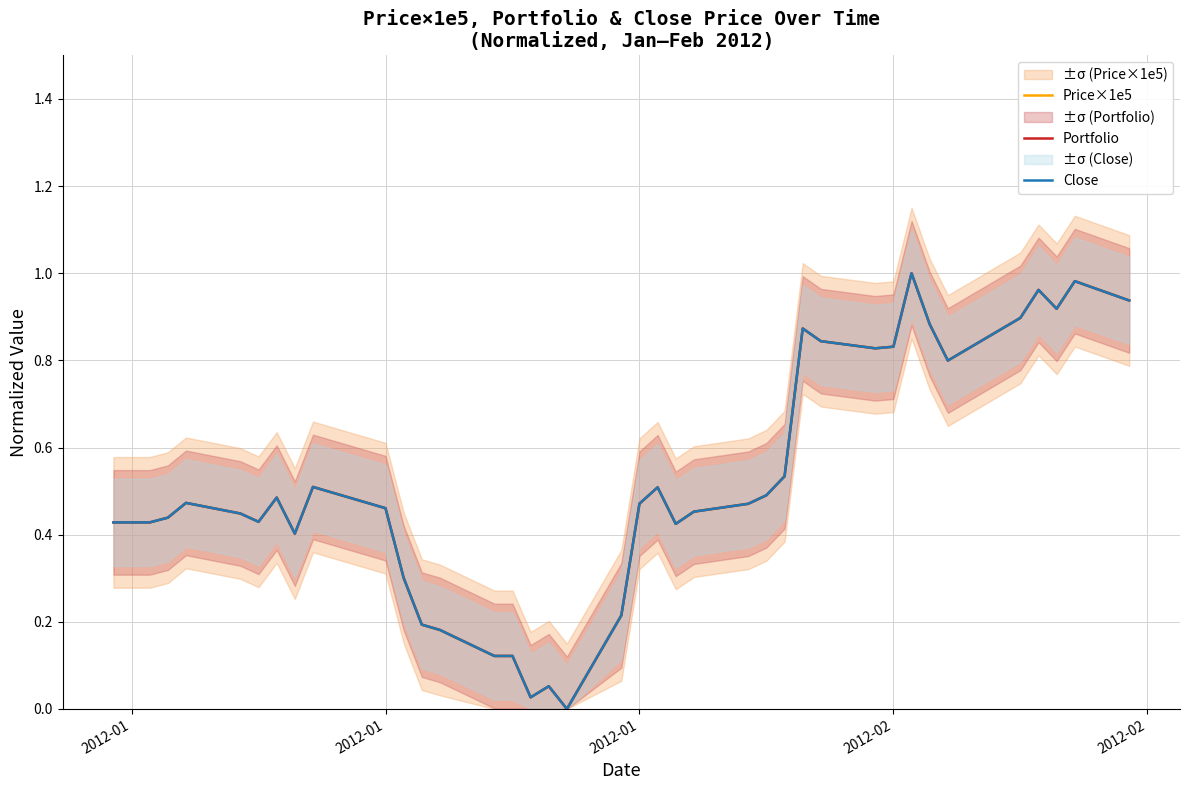

Reading left to right, what are all the values shown in this chart?

Price×1e5: 0.4	0.4	0.4	0.4	0.5	0.4	0.4	0.5	0.4	0.5	0.5	0.3	0.2	0.2	0.1	0.1	0.0	0.1	0.0	0.2	0.5	0.5	0.4	0.5	0.5	0.5	0.5	0.9	0.8	0.8	0.8	1.0	0.9	0.8	0.9	1.0	0.9	1.0	0.9
Portfolio: 0.4	0.4	0.4	0.4	0.5	0.4	0.4	0.5	0.4	0.5	0.5	0.3	0.2	0.2	0.1	0.1	0.0	0.1	0.0	0.2	0.5	0.5	0.4	0.5	0.5	0.5	0.5	0.9	0.8	0.8	0.8	1.0	0.9	0.8	0.9	1.0	0.9	1.0	0.9
Close: 0.4	0.4	0.4	0.4	0.5	0.4	0.4	0.5	0.4	0.5	0.5	0.3	0.2	0.2	0.1	0.1	0.0	0.1	0.0	0.2	0.5	0.5	0.4	0.5	0.5	0.5	0.5	0.9	0.8	0.8	0.8	1.0	0.9	0.8	0.9	1.0	0.9	1.0	0.9